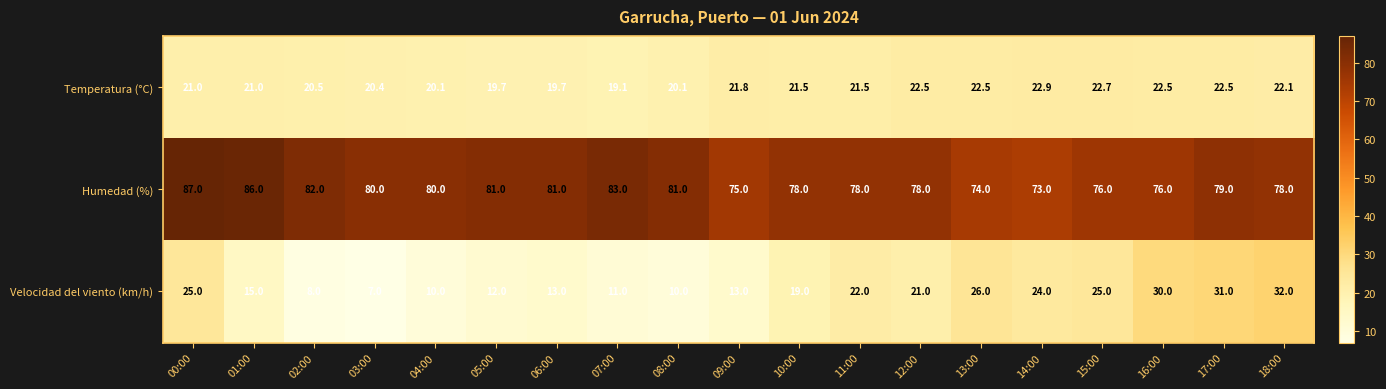

Rank the series at 11:00 from highest to lowest value.

Humedad (%), Velocidad del viento (km/h), Temperatura (°C)